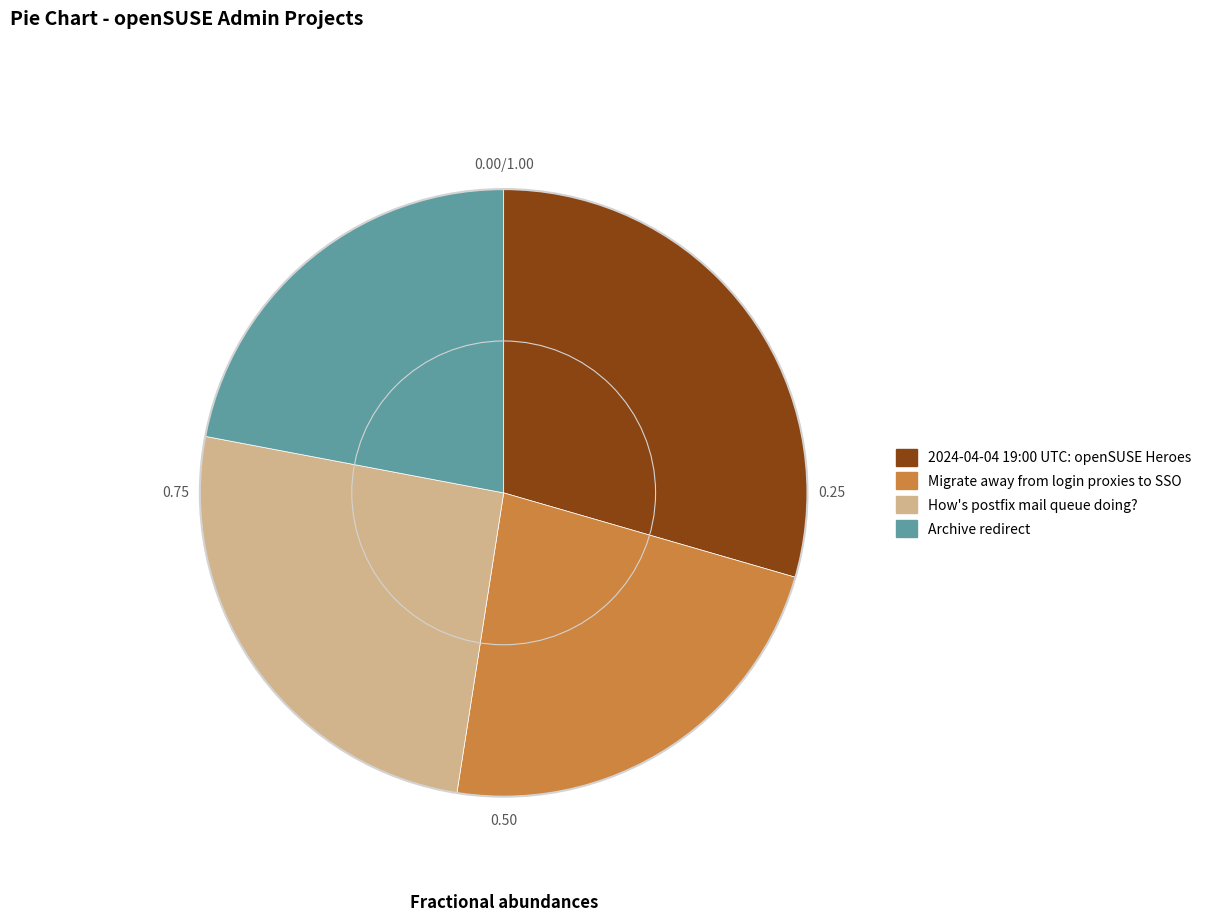

Which slice is the smallest?

Archive redirect